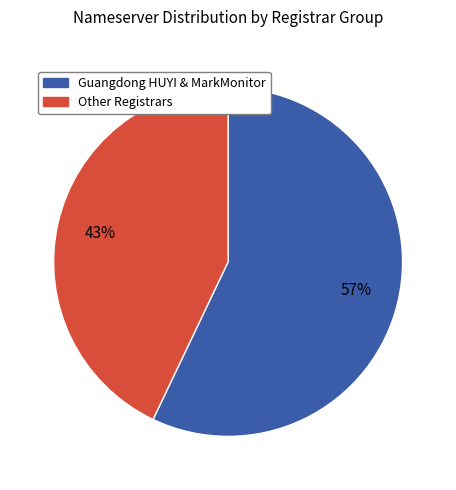

Approximately how many times larger is the value at Other Registrars compared to Guangdong HUYI & MarkMonitor?

0.8